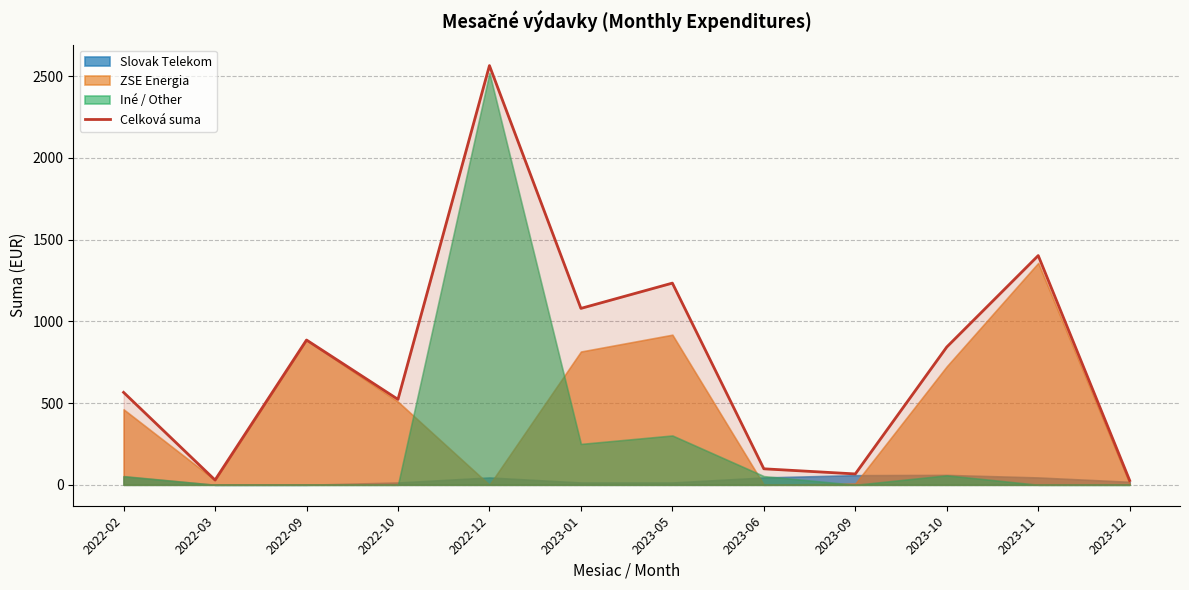

At which label does the data first exceed 842?

2022-09